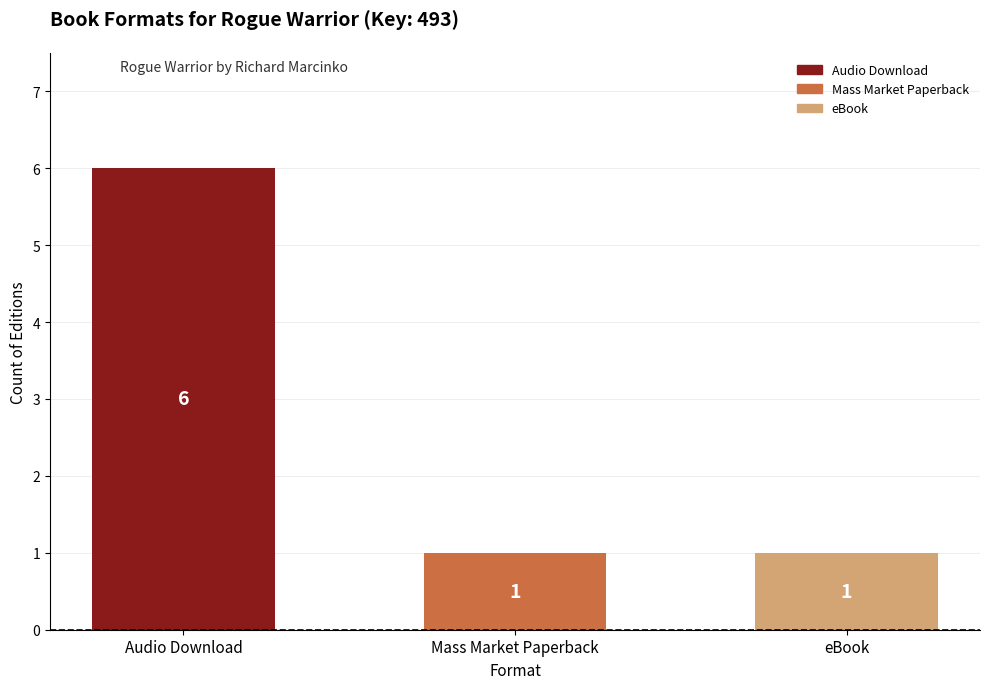

Read the value at Audio Download.

6